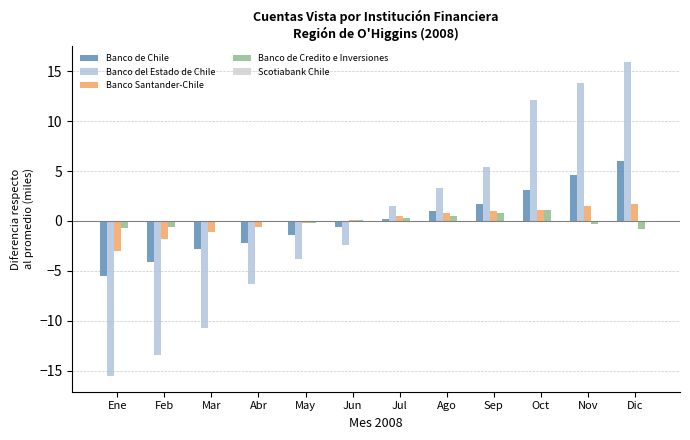

How many groups of bars are there?

12